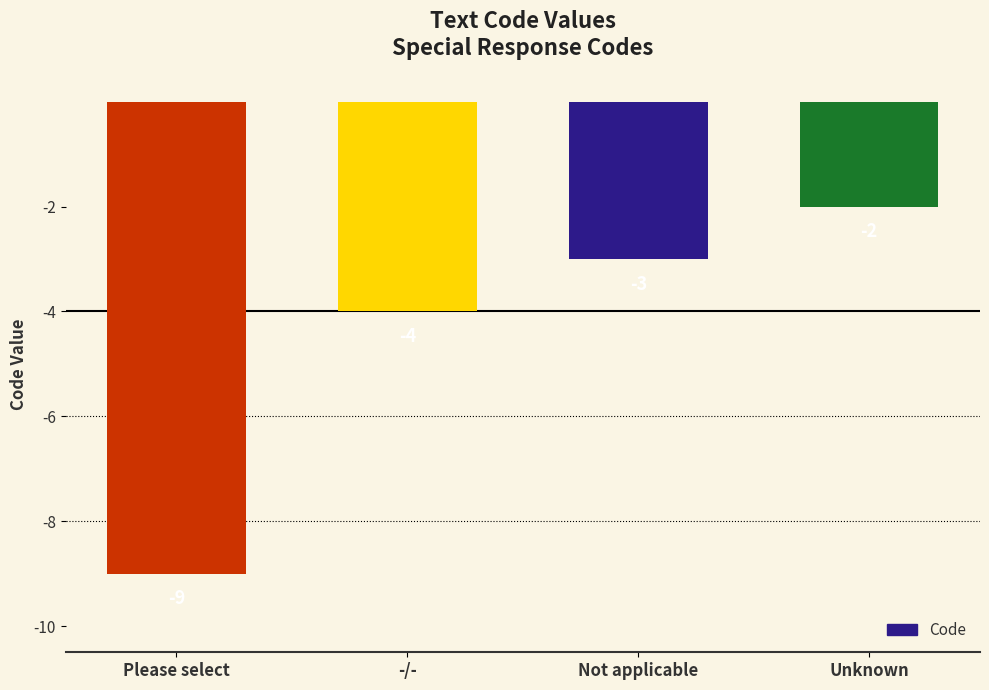

What is the approximate value at Please select?

-9